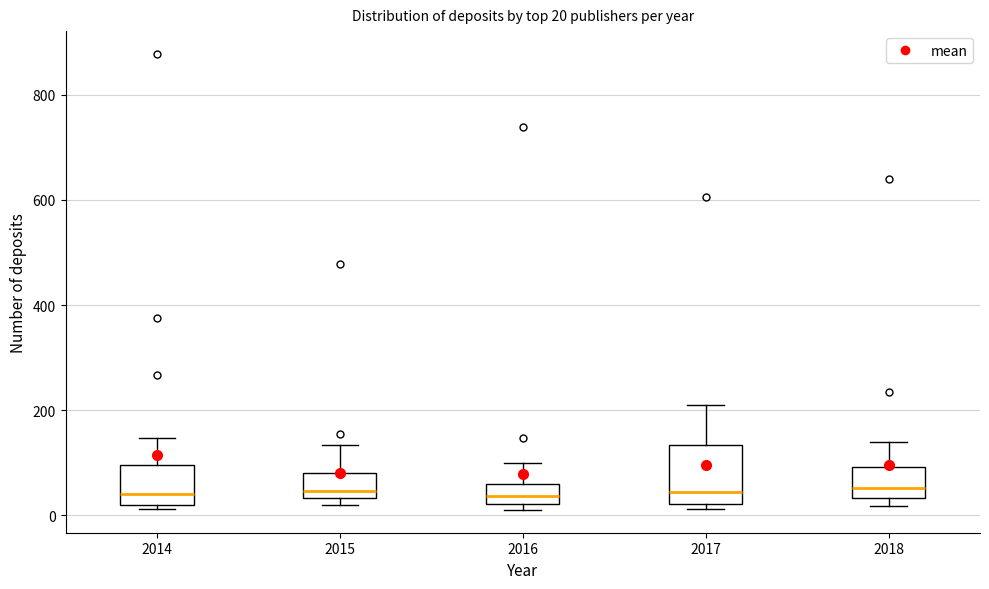

Which box is the tallest, from its lower edge to its upper edge?

2017